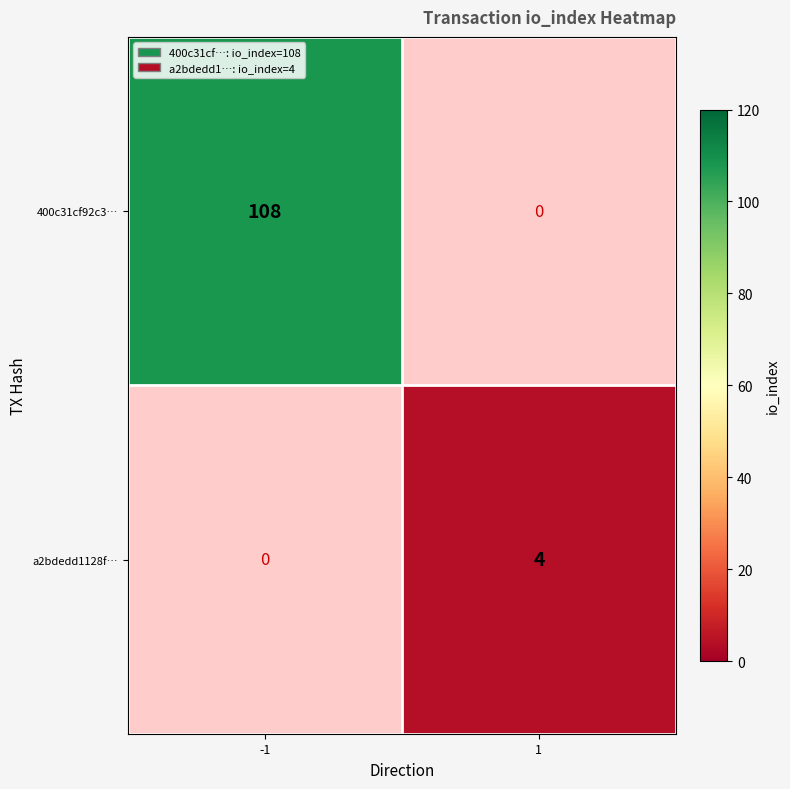

Count the number of data series in this chart.

2